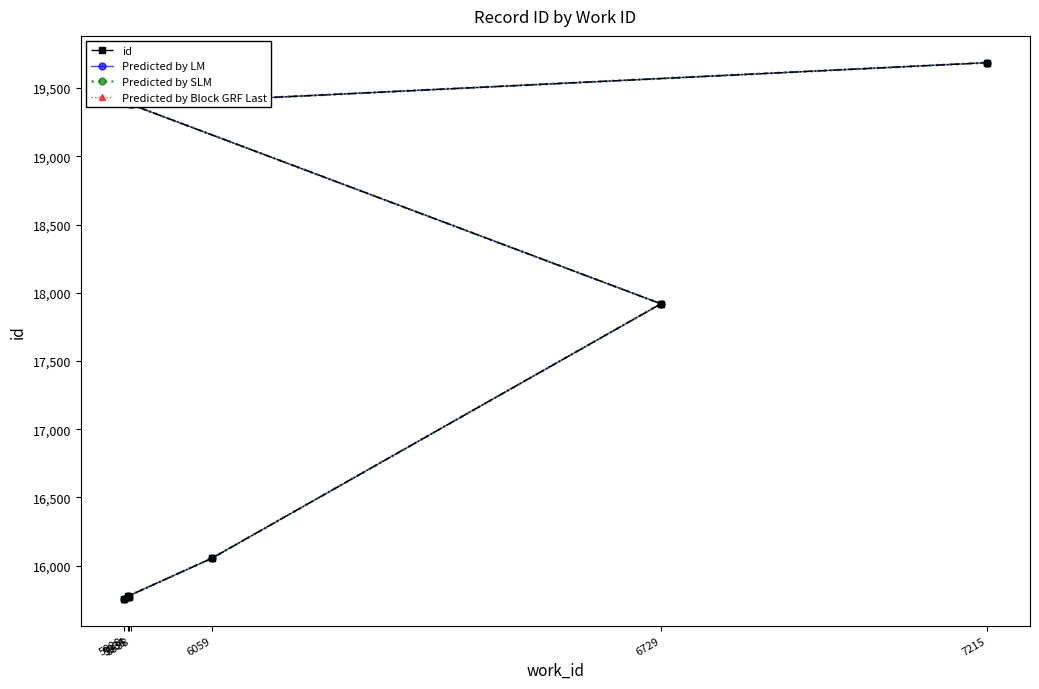

What value does the id series have at 5928?

15757